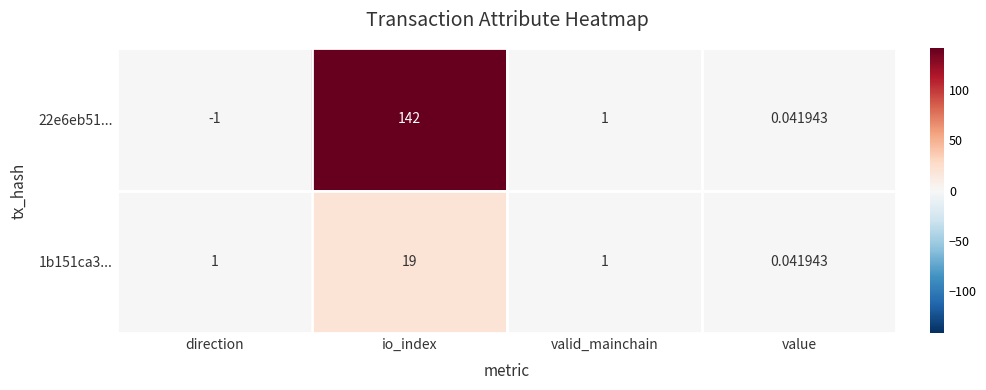

Is the value of 22e6eb51... at io_index greater than the value of 1b151ca3... at valid_mainchain?

Yes